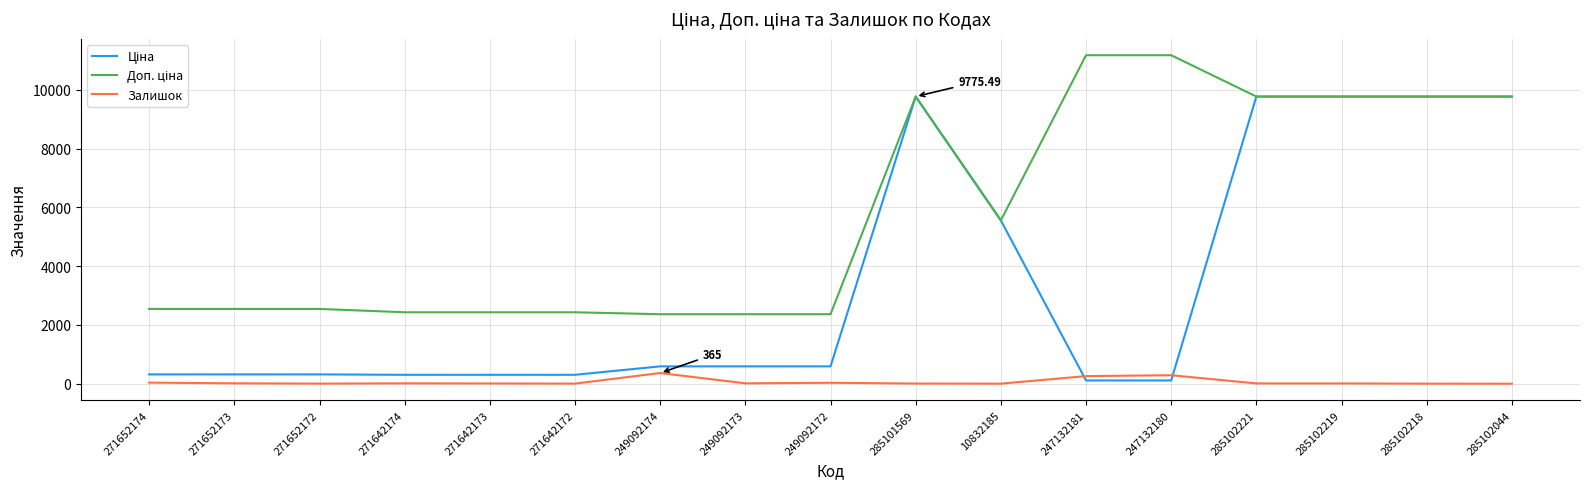

How many lines are shown in the chart?

3